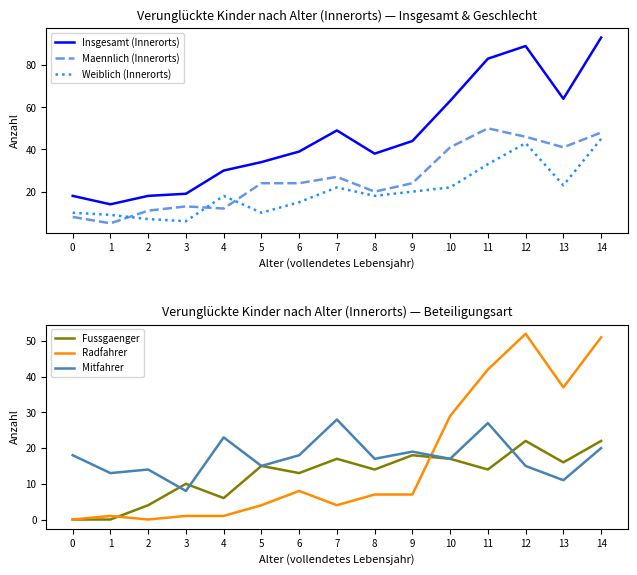

Rank the series by their maximum value, from highest to lowest.

Insgesamt (Innerorts), Radfahrer, Maennlich (Innerorts), Weiblich (Innerorts), Mitfahrer, Fussgaenger